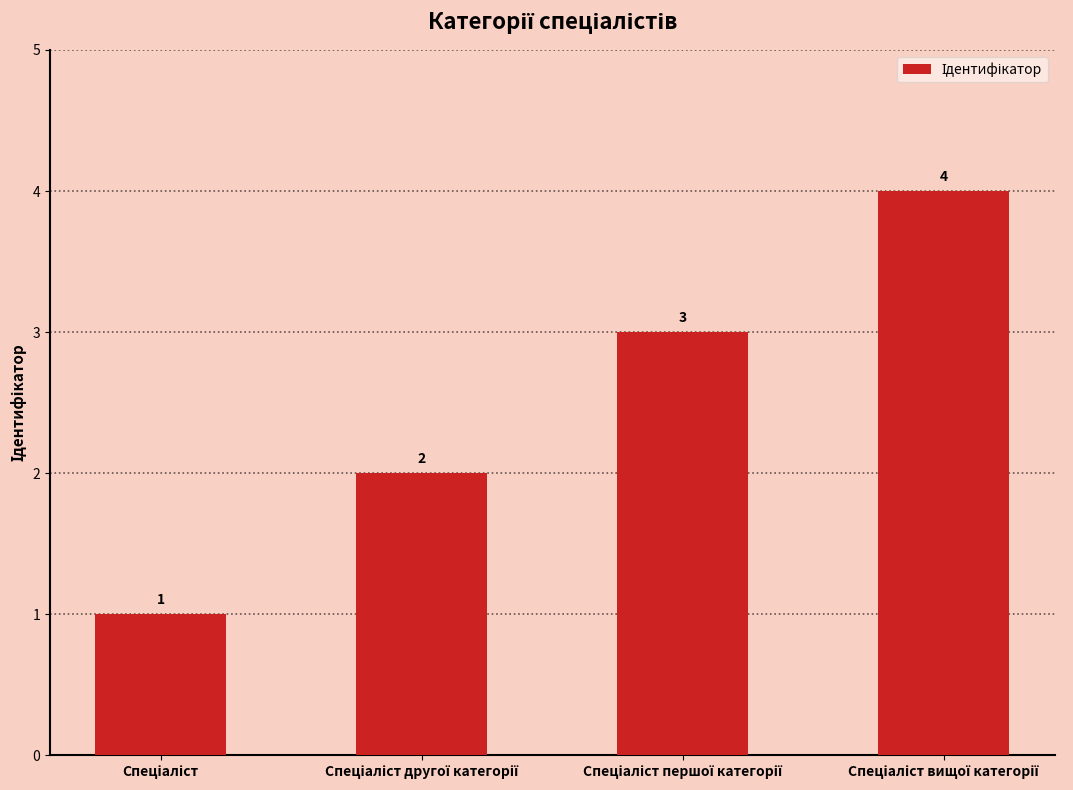

Count the values in the range 2 to 4.

3